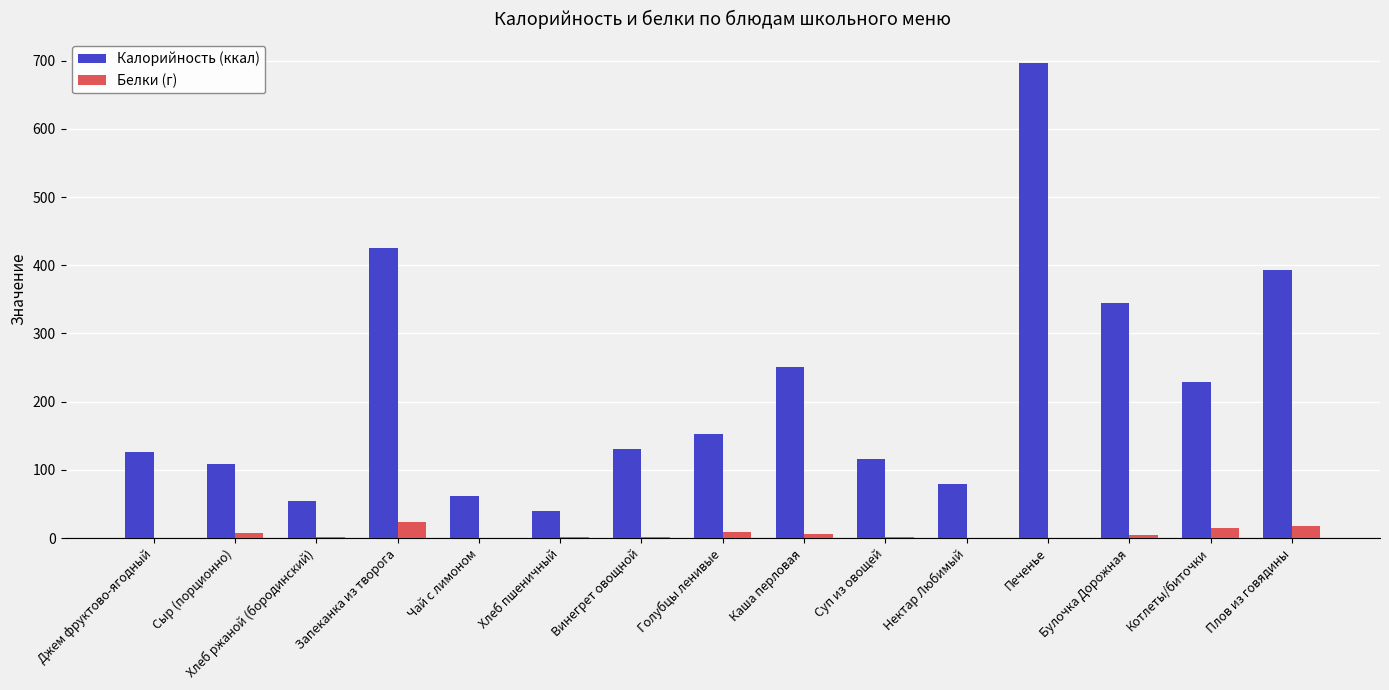

Is it true that Калорийность (ккал) equals 80.0 at Нектар Любимый?

True